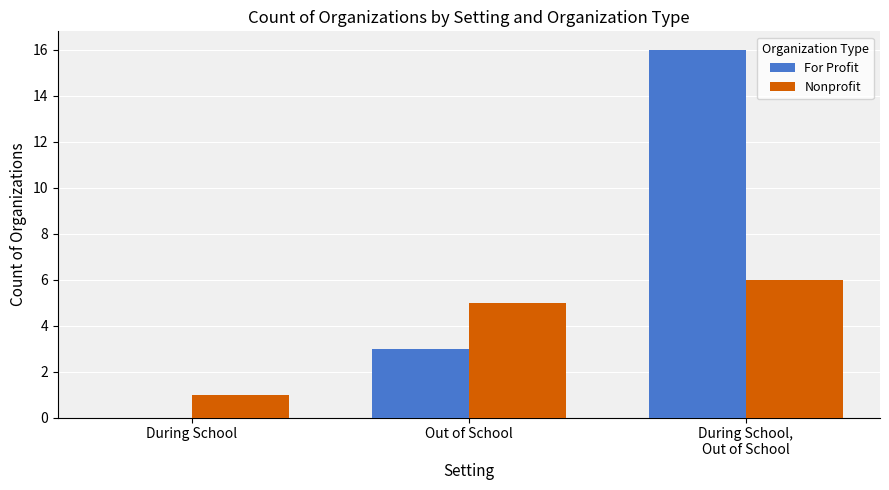

True or false: For Profit has a value of 3 at Out of School.

True